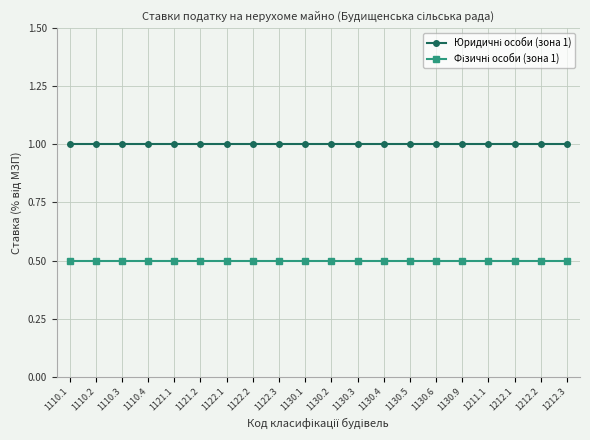

What is the smallest value displayed?

0.5